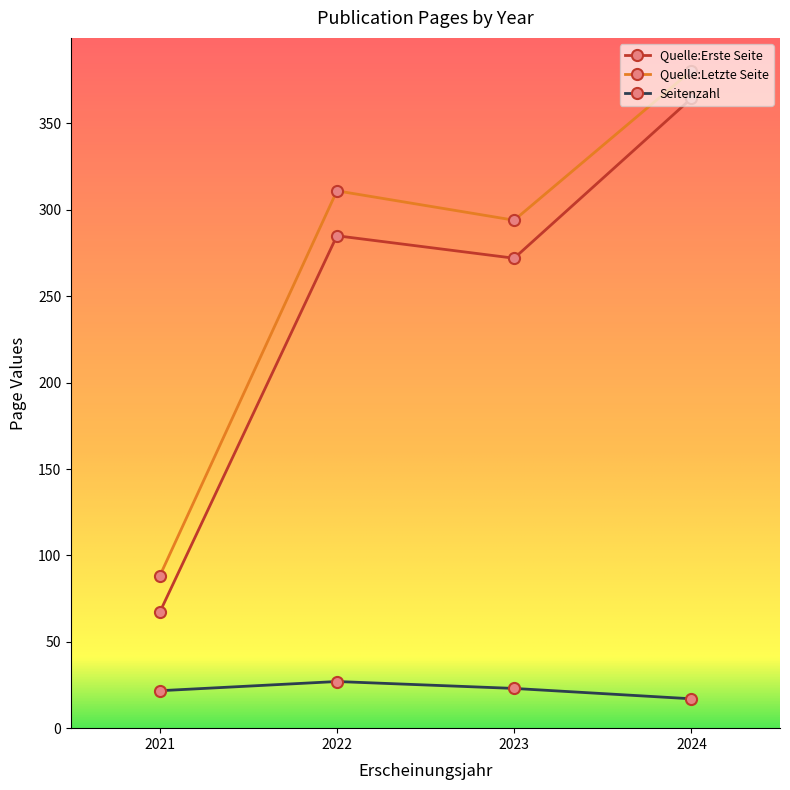

What are all the series names shown in the legend?

Quelle:Erste Seite, Quelle:Letzte Seite, Seitenzahl